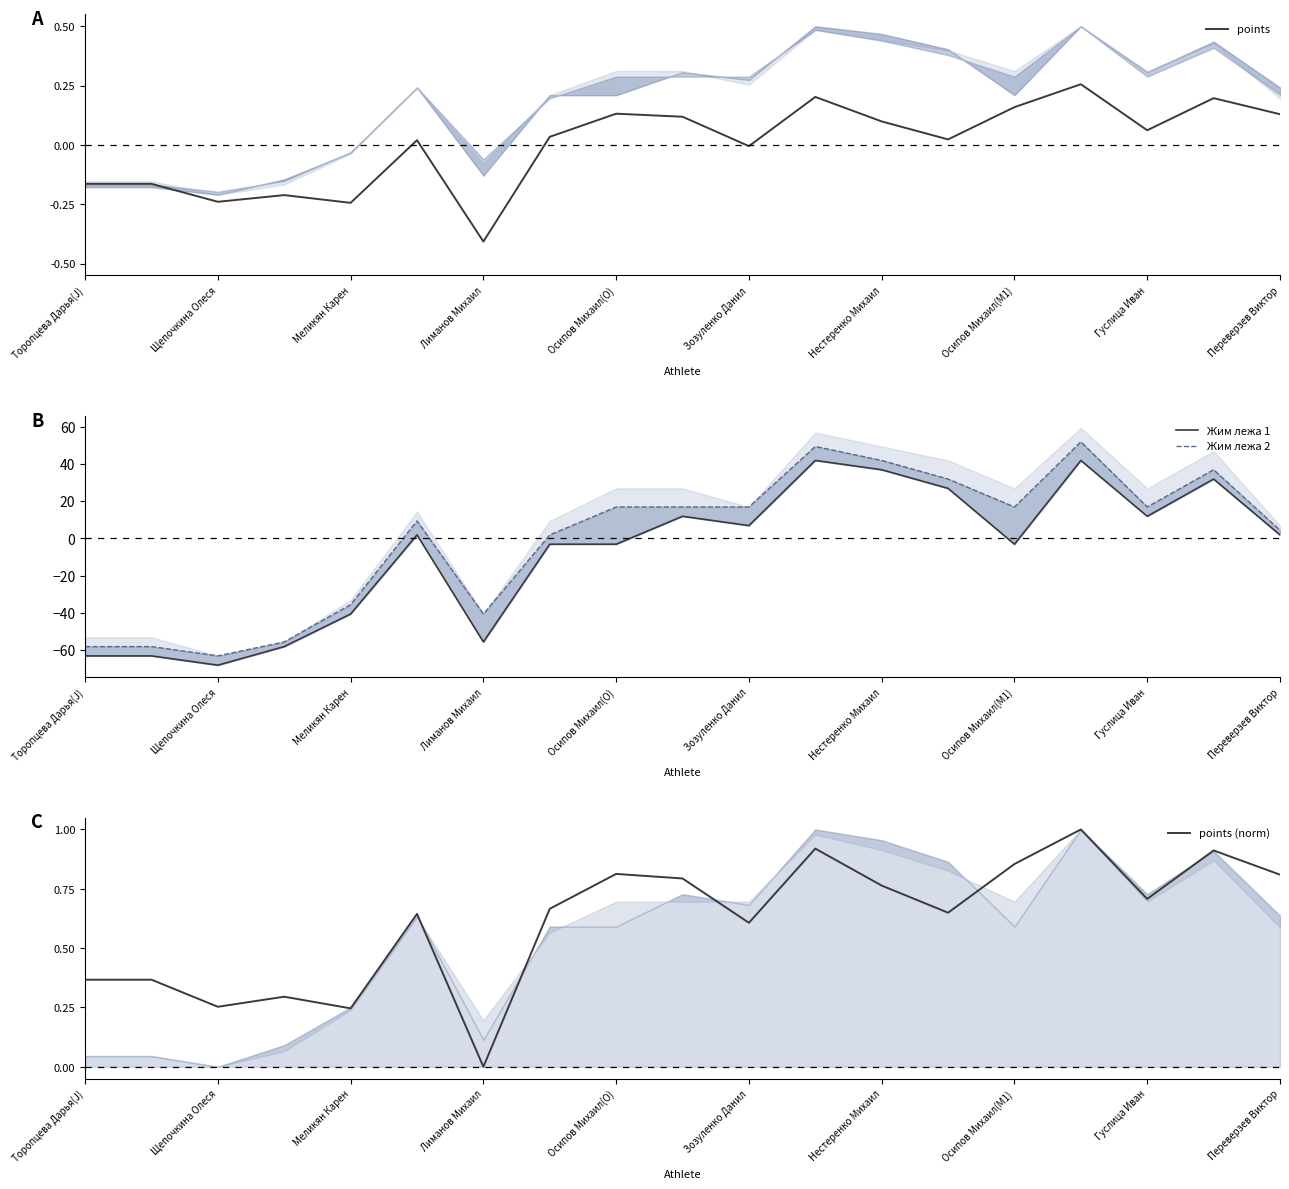

What is the lowest value of the points series?

-0.4